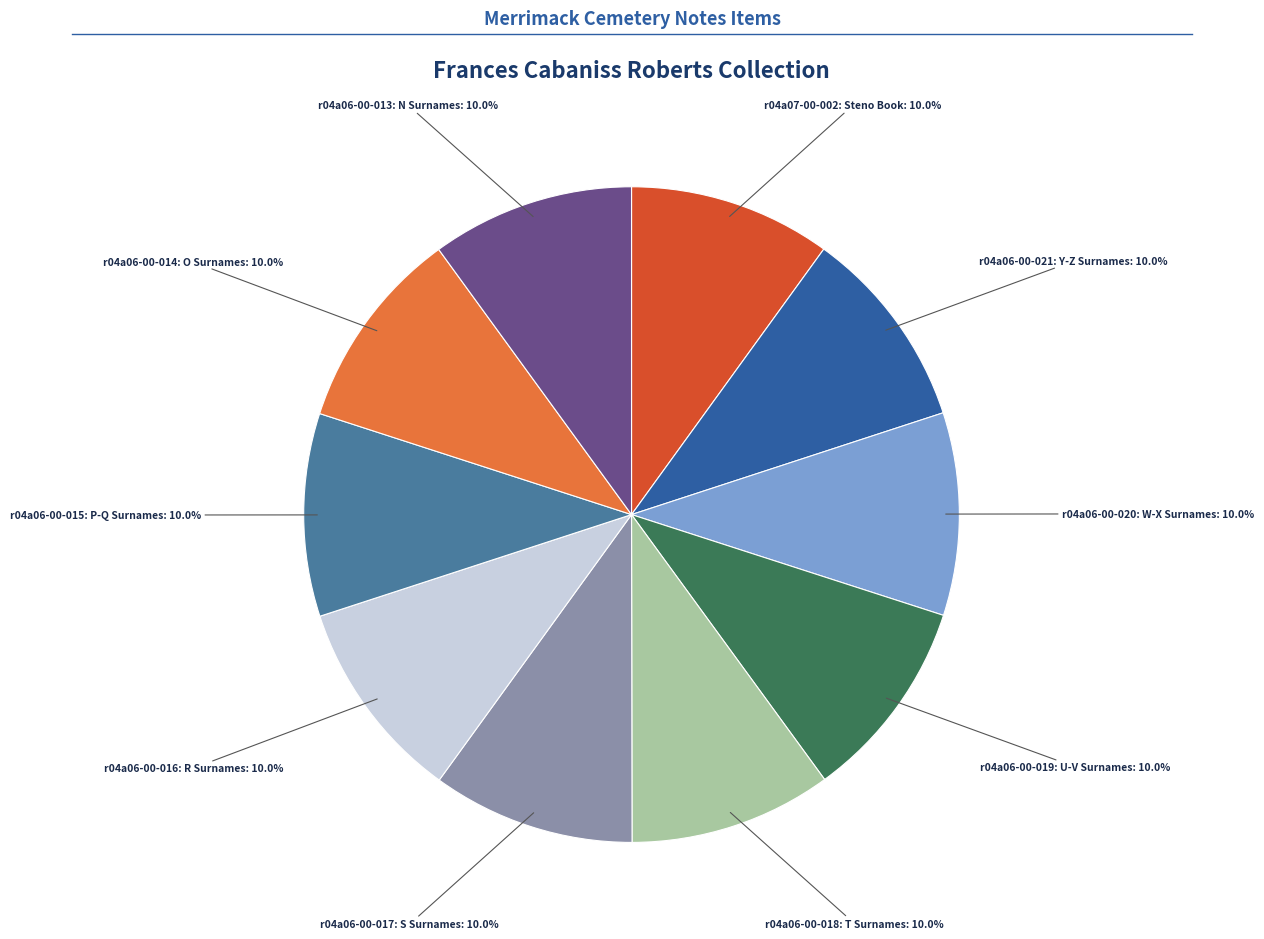

Is there any slice that represents more than half of the pie?

No